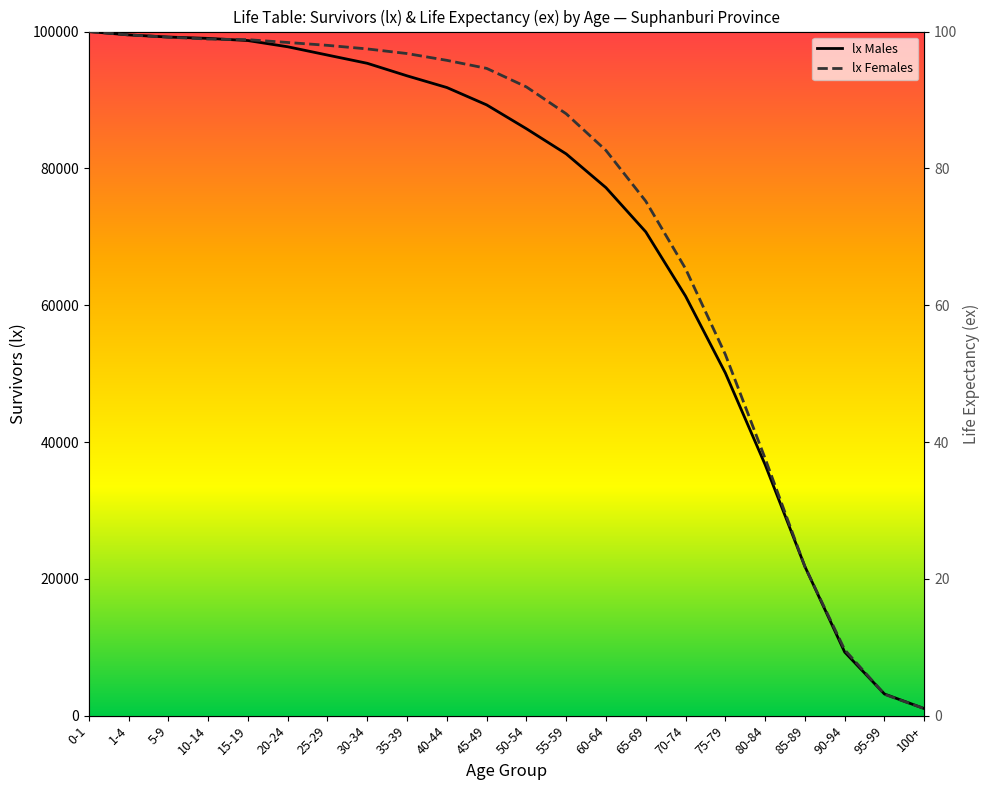

True or false: lx Males has more than 2 interior local peaks.

False